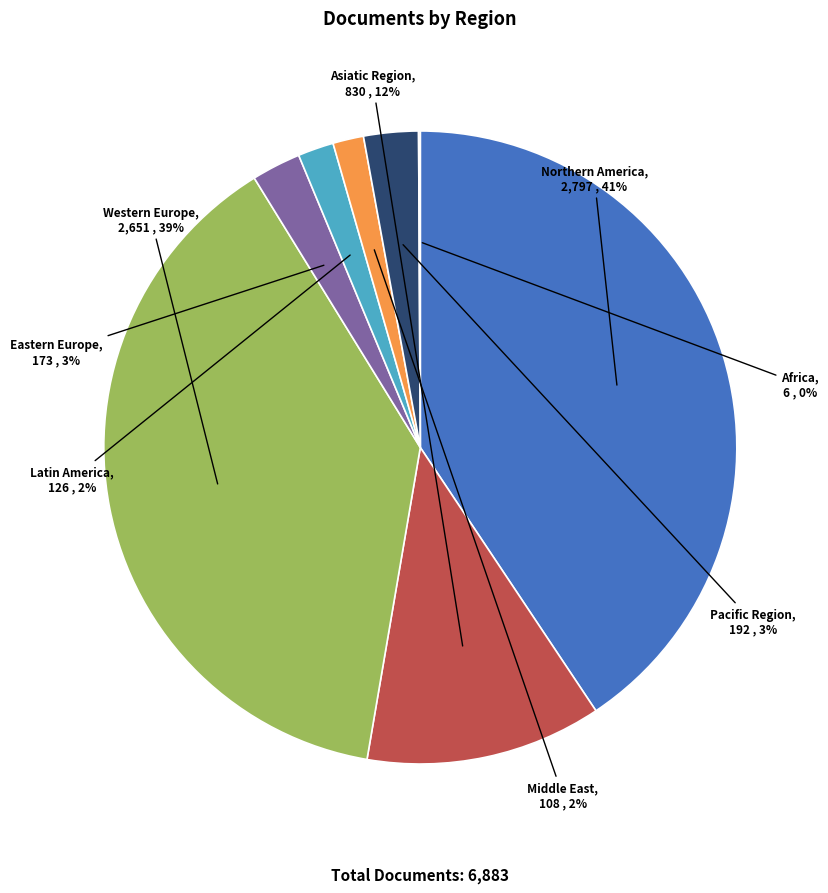

To the nearest percent, what is the average slice percentage?

12%